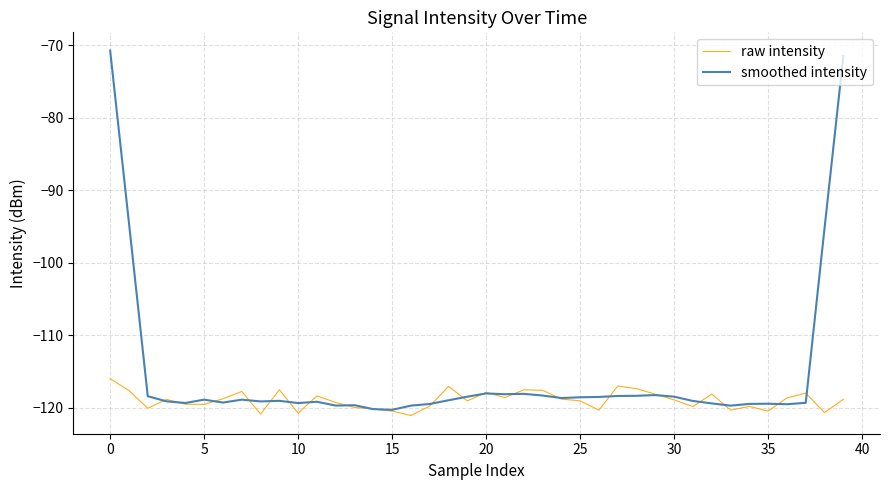

List the series in order of their overall mean, highest first.

smoothed intensity, raw intensity